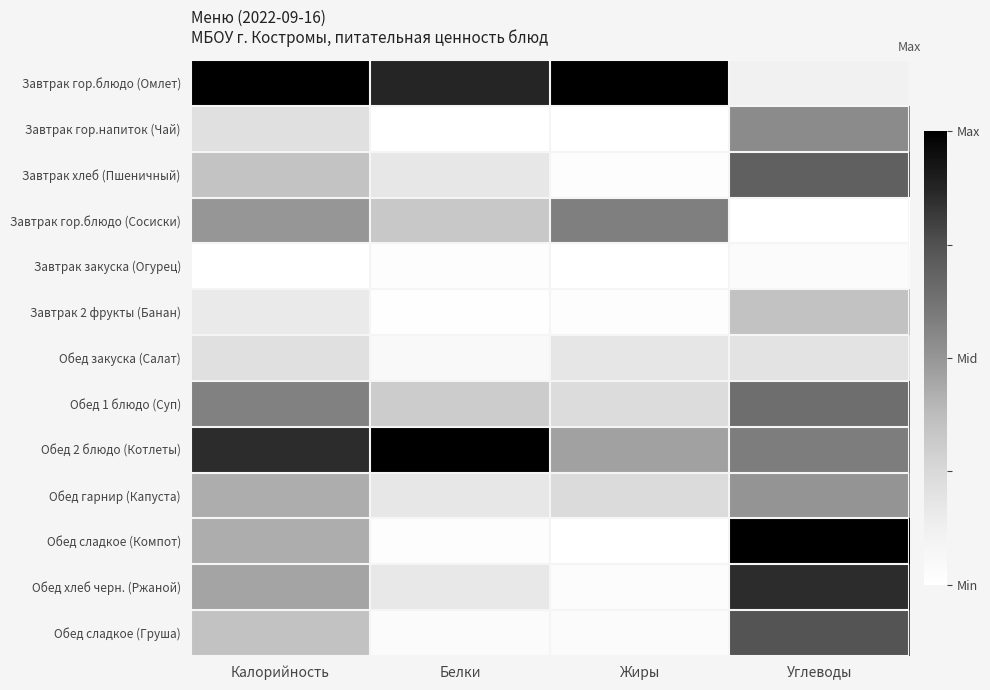

What is the greatest value displayed?

1.0